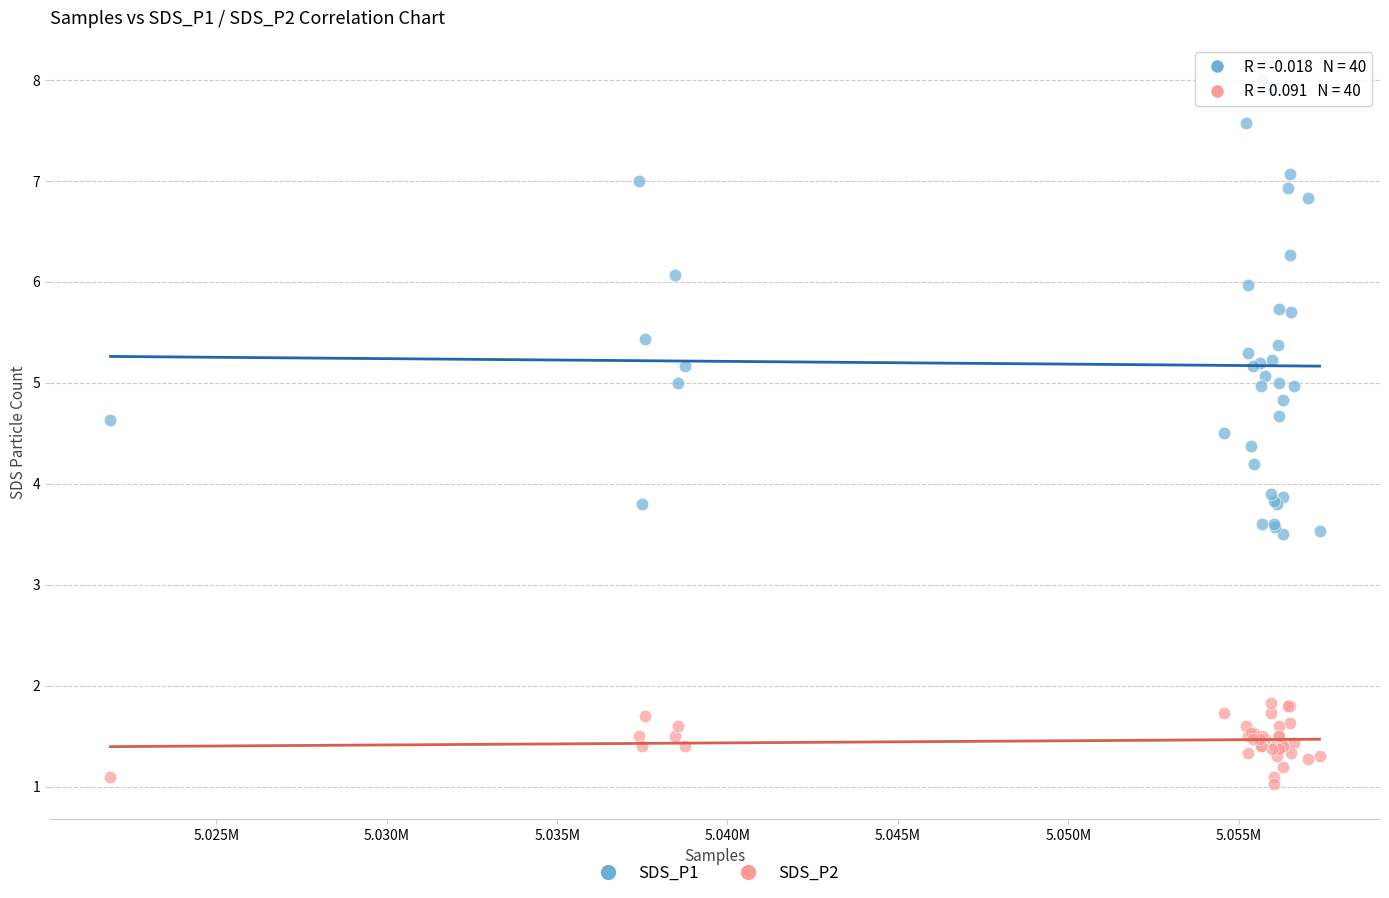

Which series contains the highest Y value?

SDS_P1